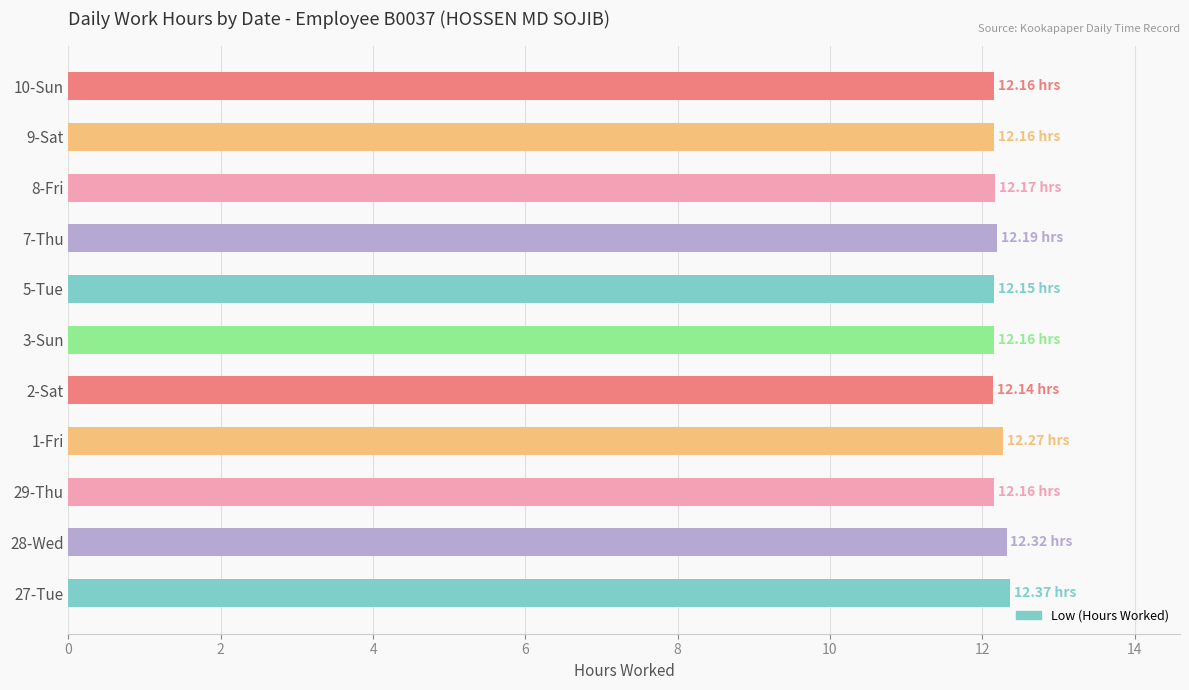

What is the average value?

12.2